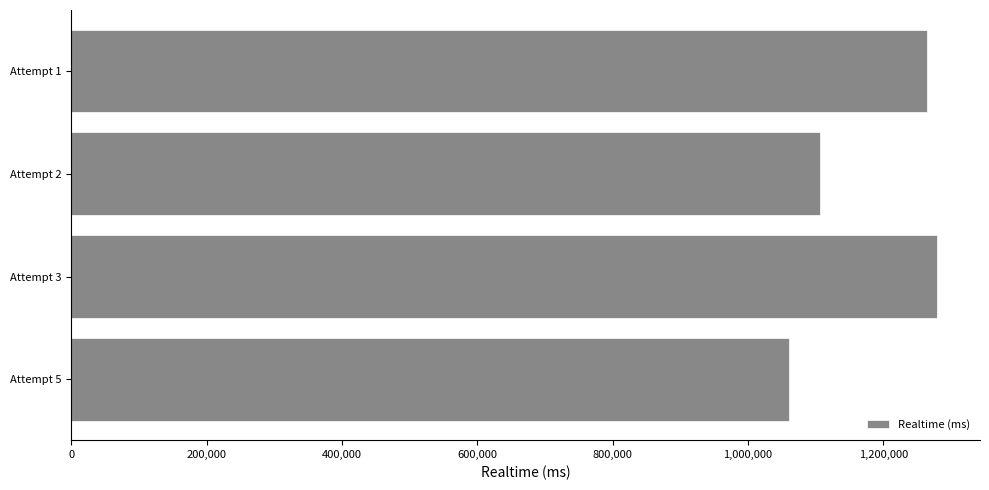

Which category has the highest value across all series?

Attempt 3